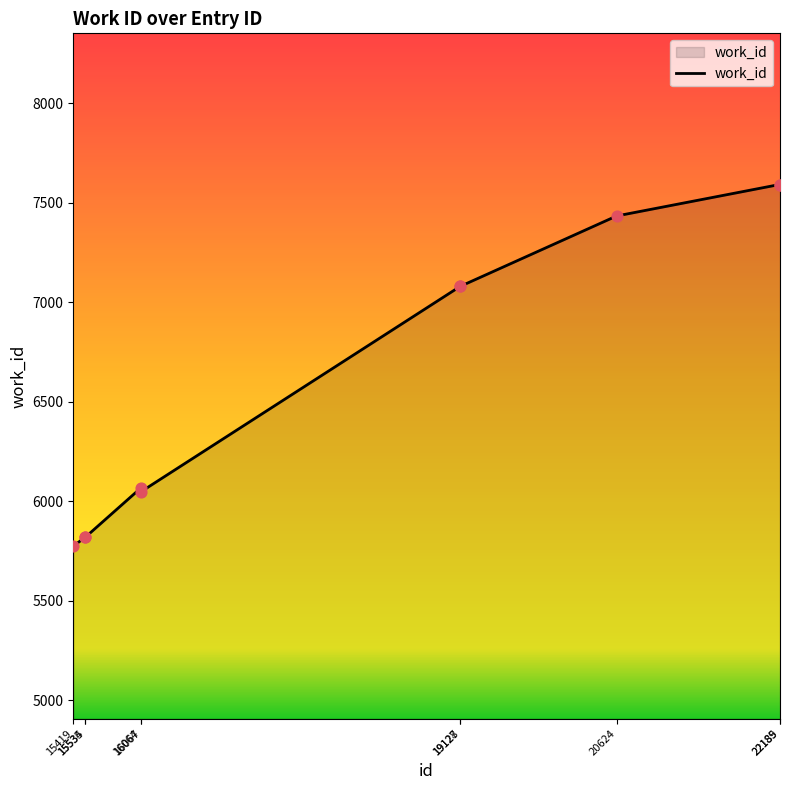

What is the smallest value displayed?

5775